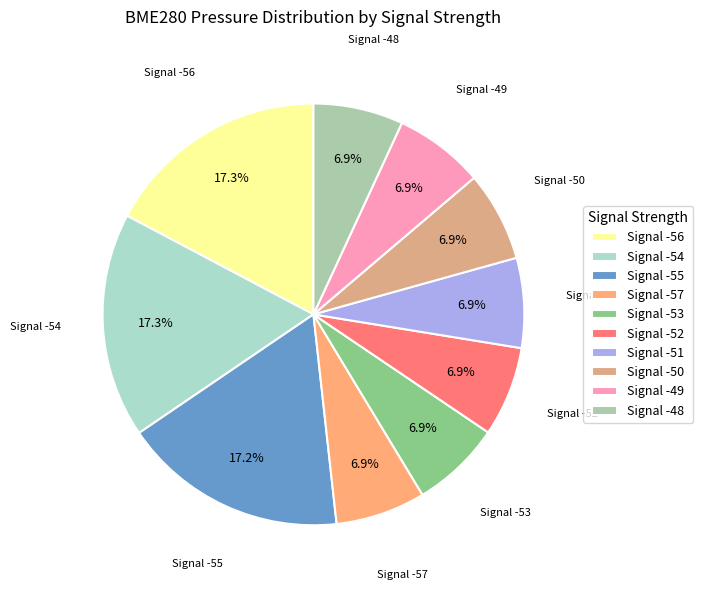

Count the number of slices in the pie.

10